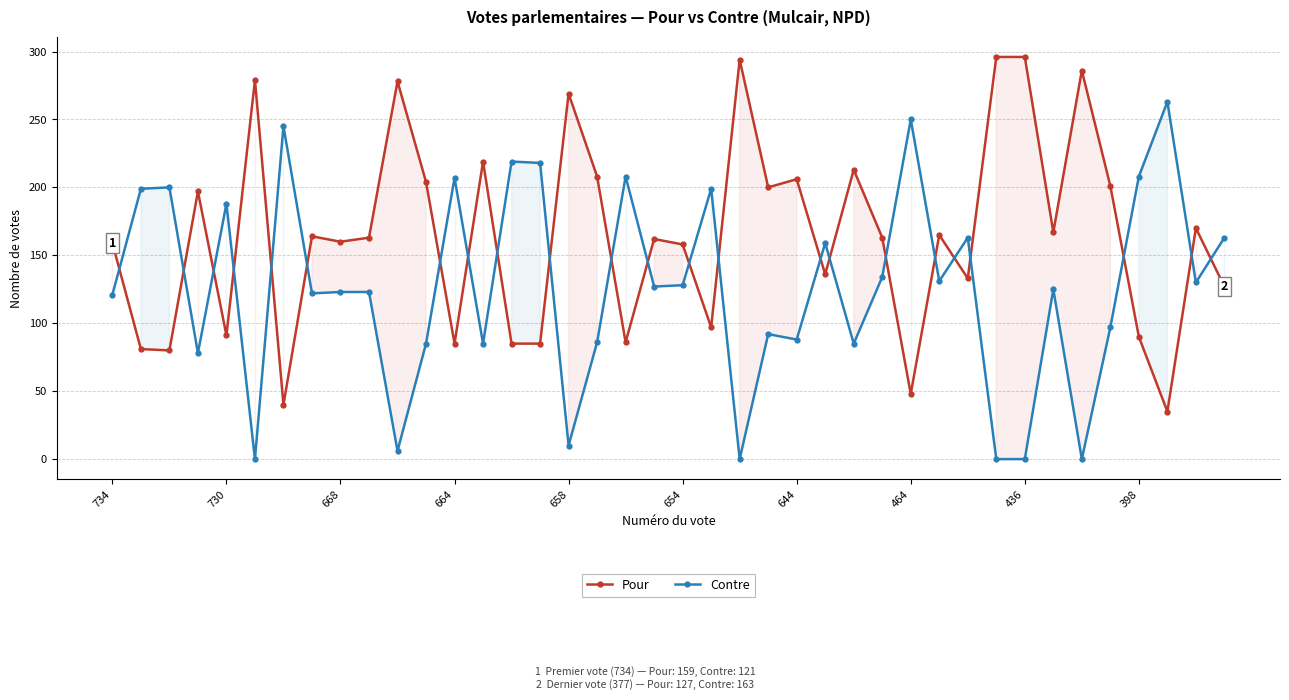

Which series has the largest total across all categories?

Pour